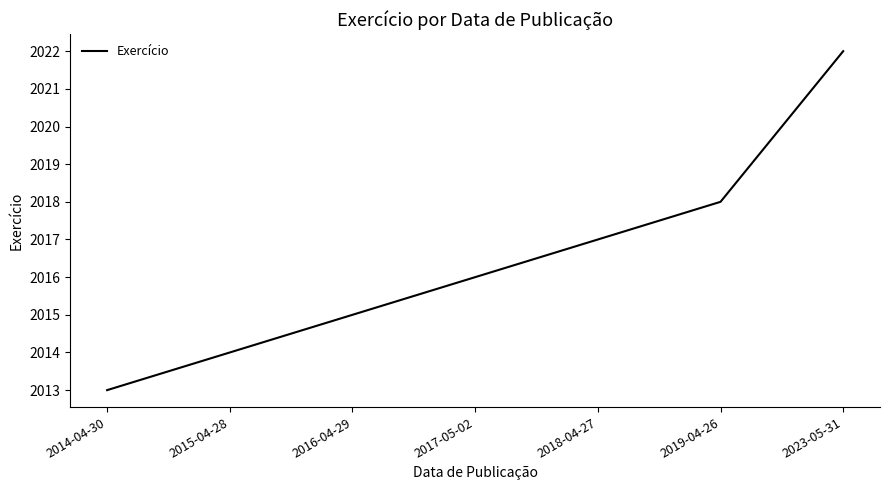

What is the difference between the maximum and minimum values?

9